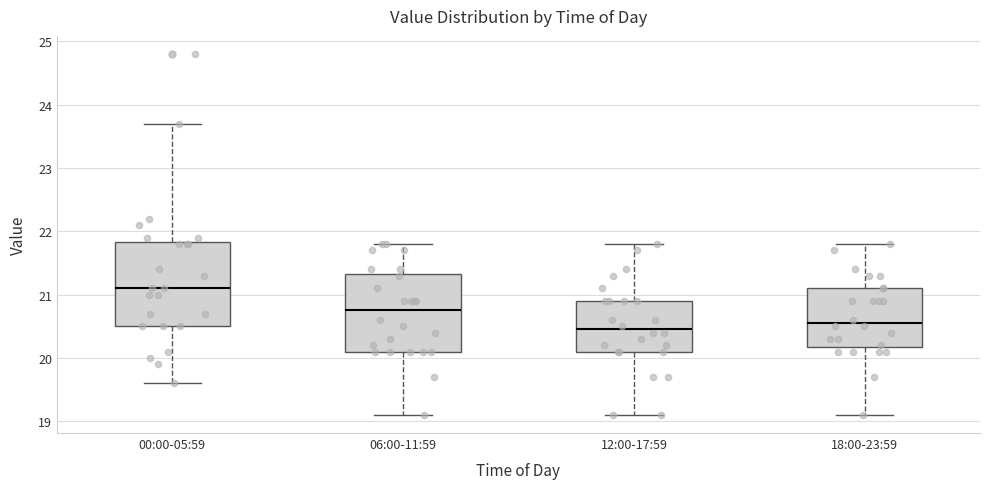

Which box's median line is the lowest?

12:00-17:59